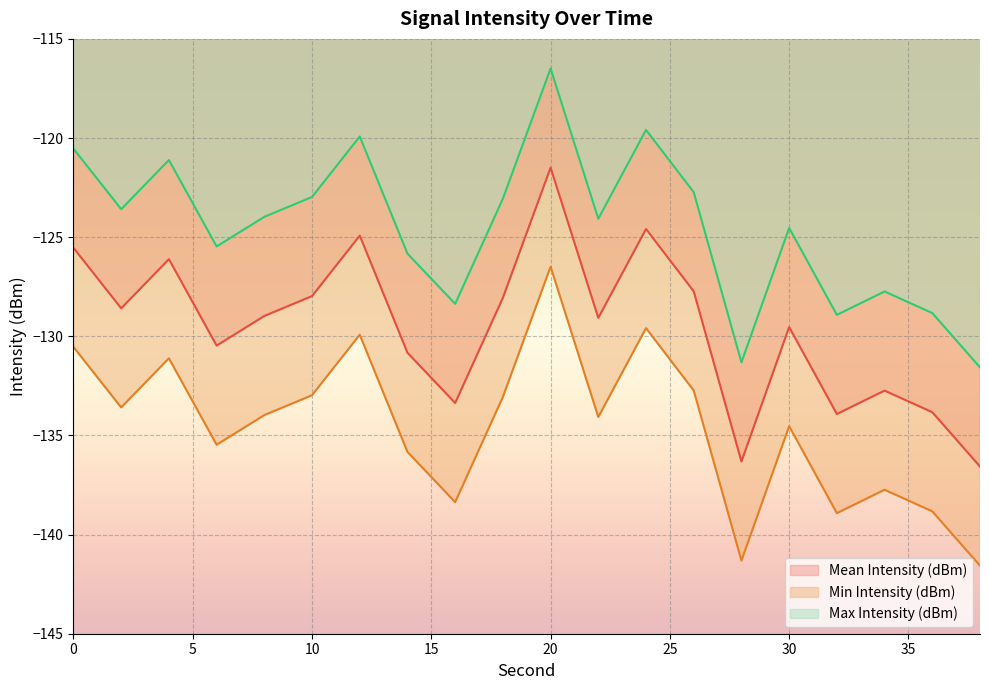

Reading left to right, transcribe all the data shown in this chart.

Mean Intensity (dBm): -125.5	-128.6	-126.1	-130.5	-129.0	-128.0	-124.9	-130.8	-133.4	-128.1	-121.5	-129.1	-124.6	-127.7	-136.3	-129.5	-133.9	-132.7	-133.8	-136.6
Min Intensity (dBm): -130.5	-133.6	-131.1	-135.5	-134.0	-133.0	-129.9	-135.8	-138.4	-133.1	-126.5	-134.1	-129.6	-132.7	-141.3	-134.5	-138.9	-137.7	-138.8	-141.6
Max Intensity (dBm): -120.5	-123.6	-121.1	-125.5	-124.0	-123.0	-119.9	-125.8	-128.4	-123.1	-116.5	-124.1	-119.6	-122.7	-131.3	-124.5	-128.9	-127.7	-128.8	-131.6